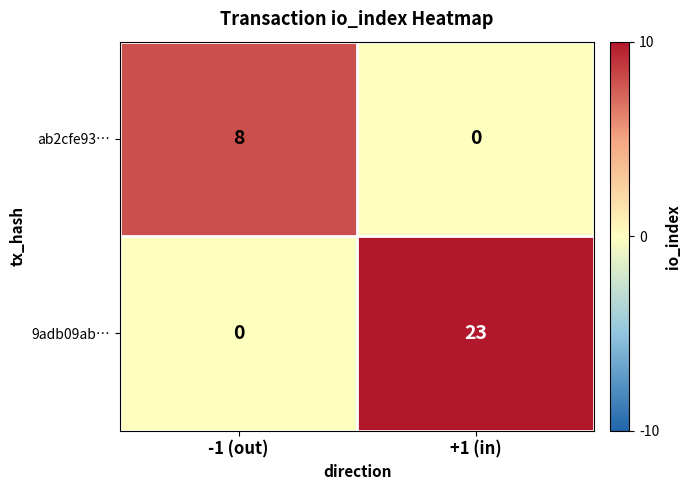

What is the difference between the highest and lowest values at -1 (out)?

8